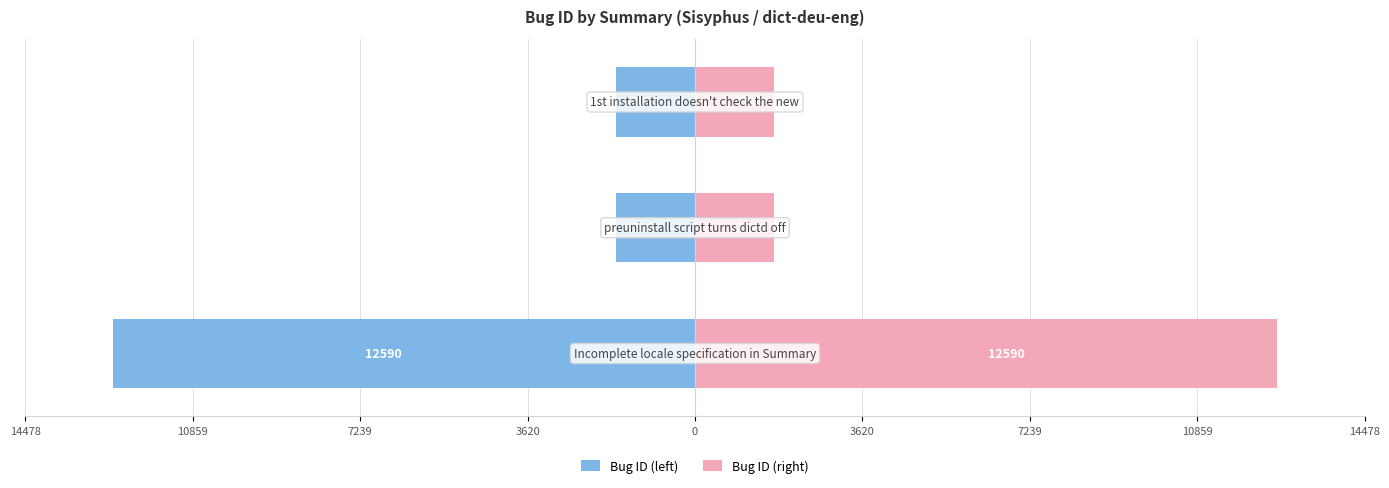

What are all the series names shown in the legend?

Bug ID (left), Bug ID (right)